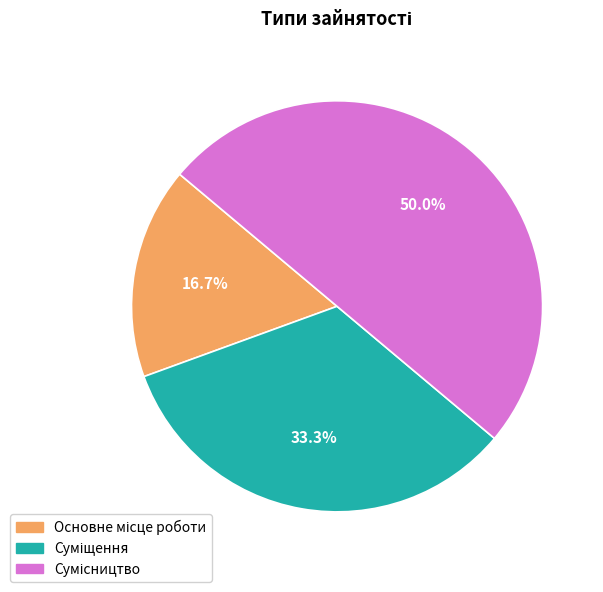

Does Суміщення account for over 50% of the chart?

No